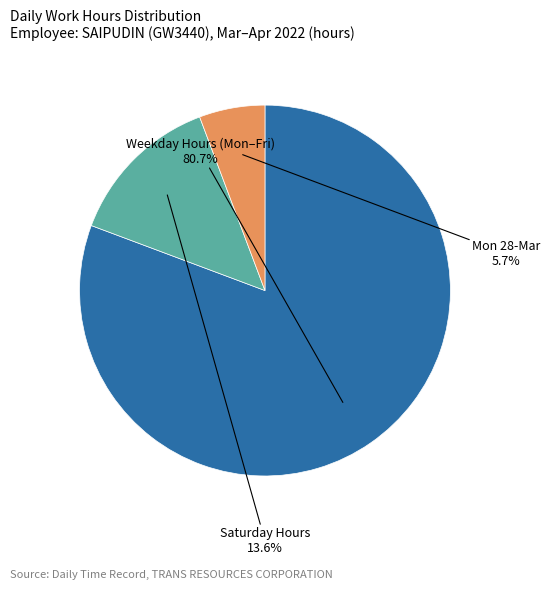

Is there a majority slice in this chart?

Yes